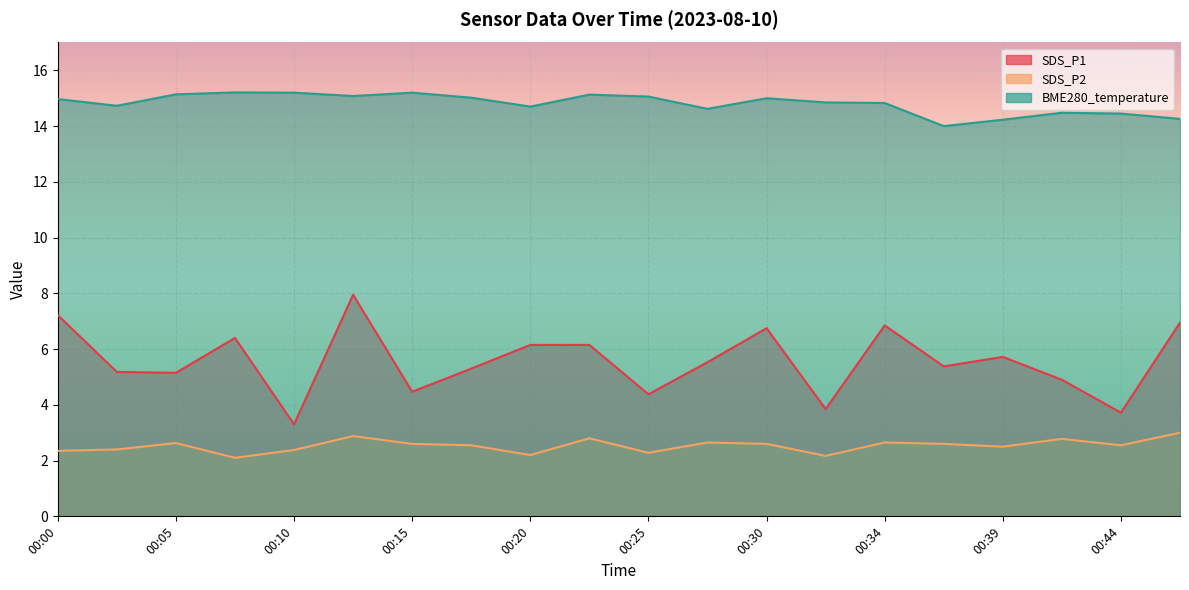

What is the sum of all SDS_P2 values?

50.7